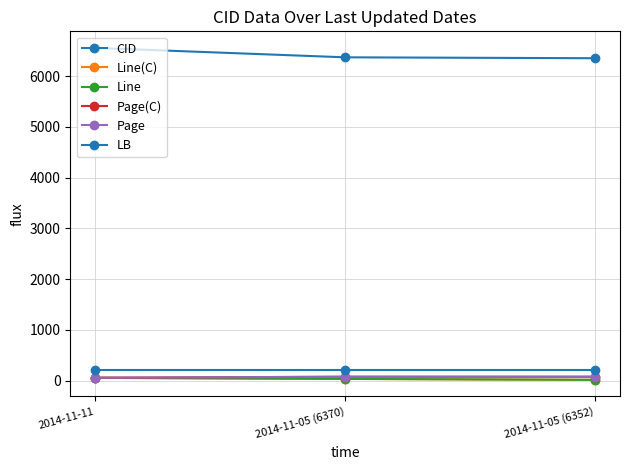

Is this an area chart (filled region under the line)?

No